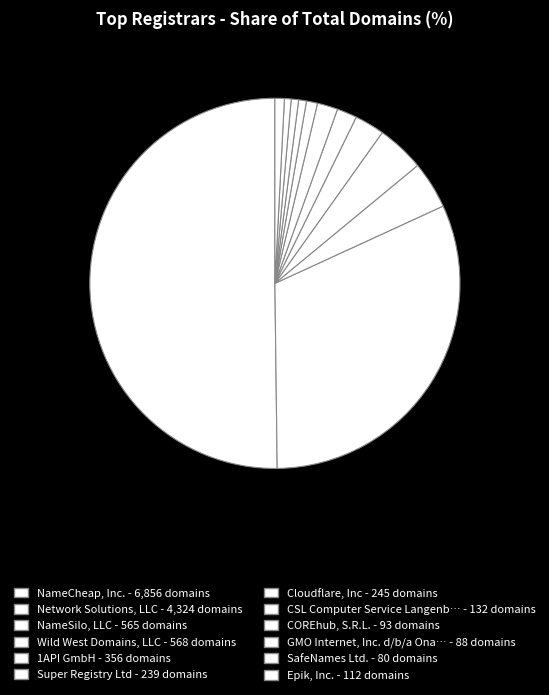

Which slice is the smallest?

SafeNames Ltd.